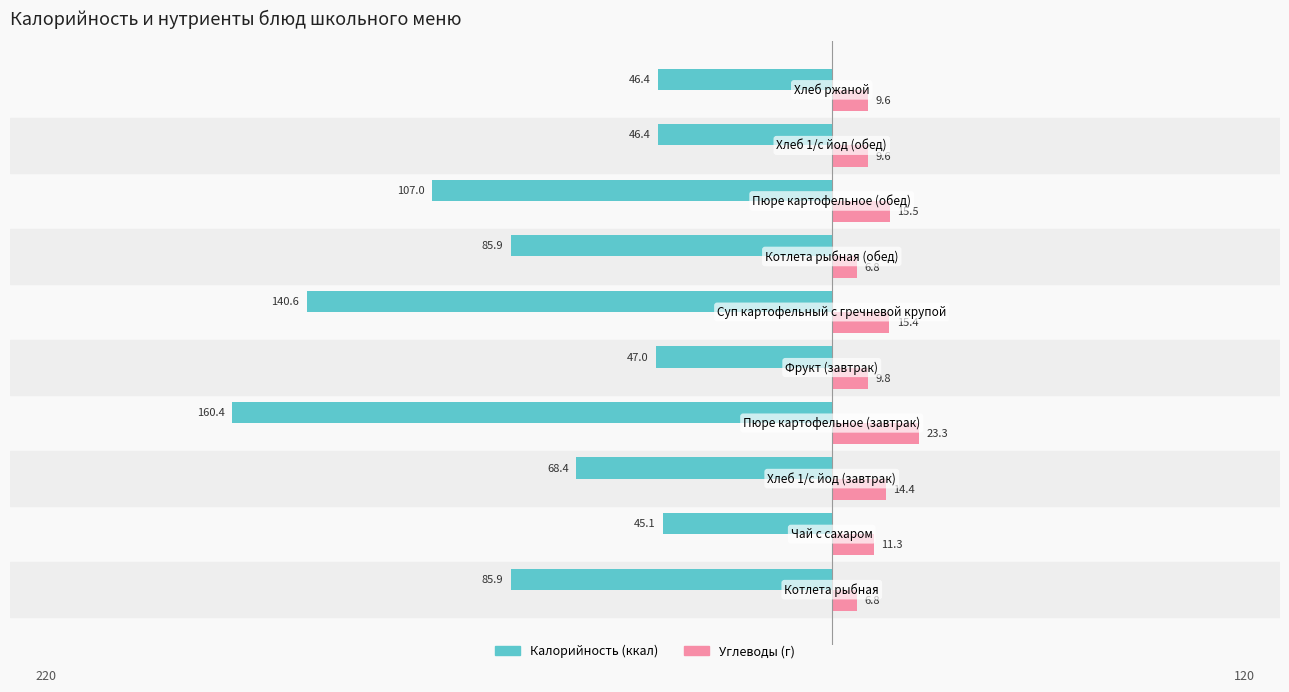

Which series has the largest total across all categories?

Углеводы (г)